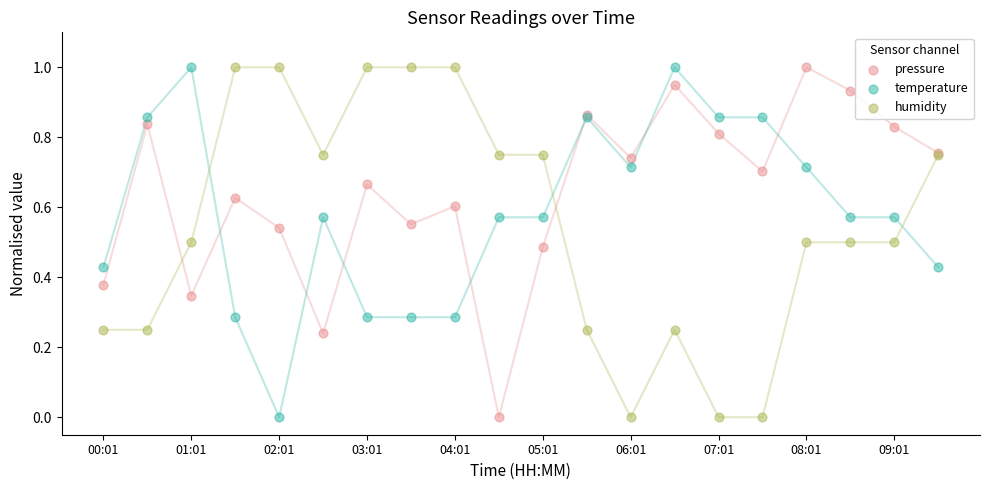

What are all the series names shown in the legend?

pressure, temperature, humidity